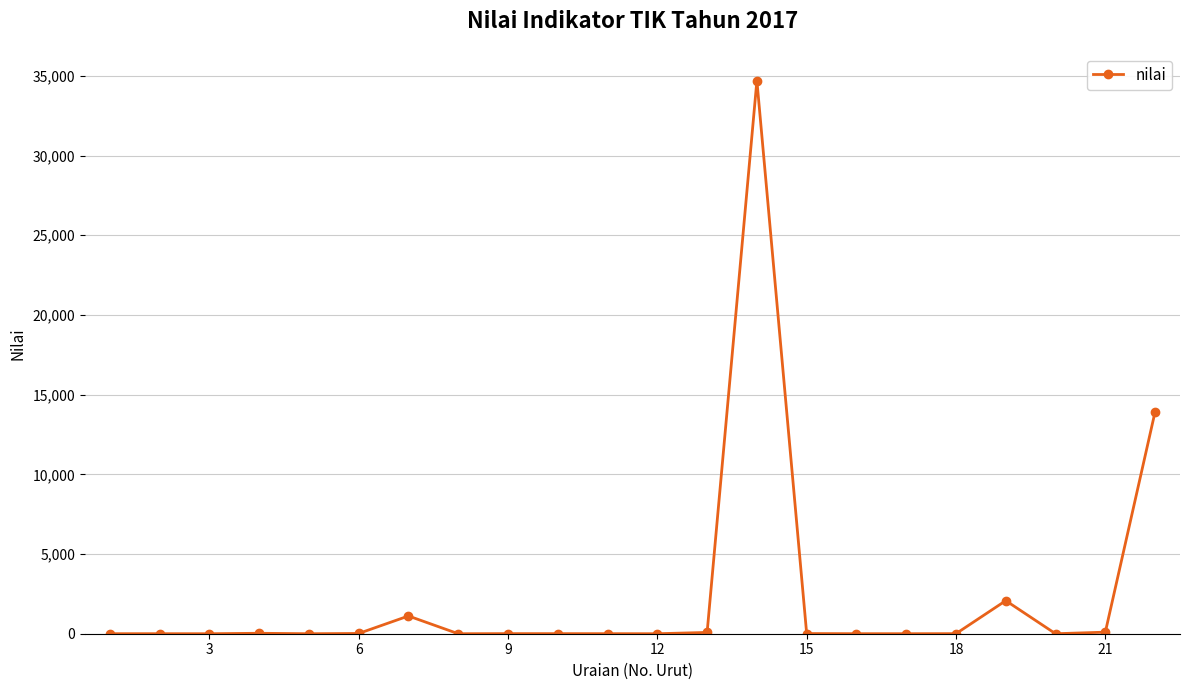

What is the maximum value shown in the chart?

34696